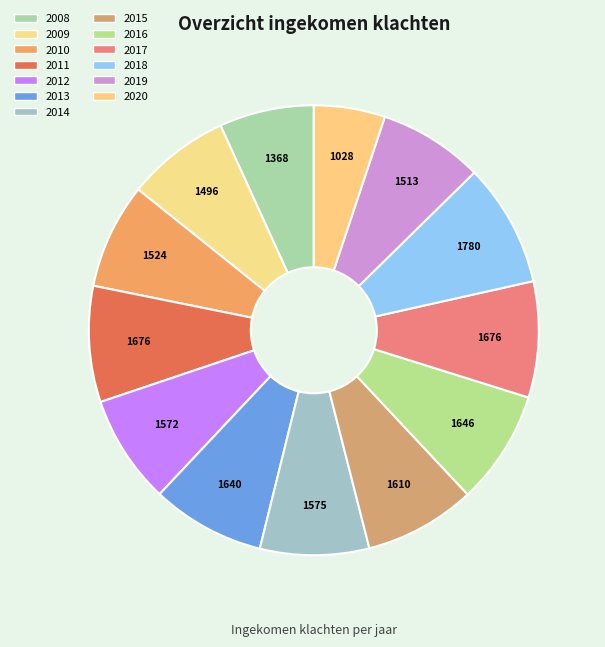

Approximately how many times larger is the value at 2009 compared to 2019?

1.0